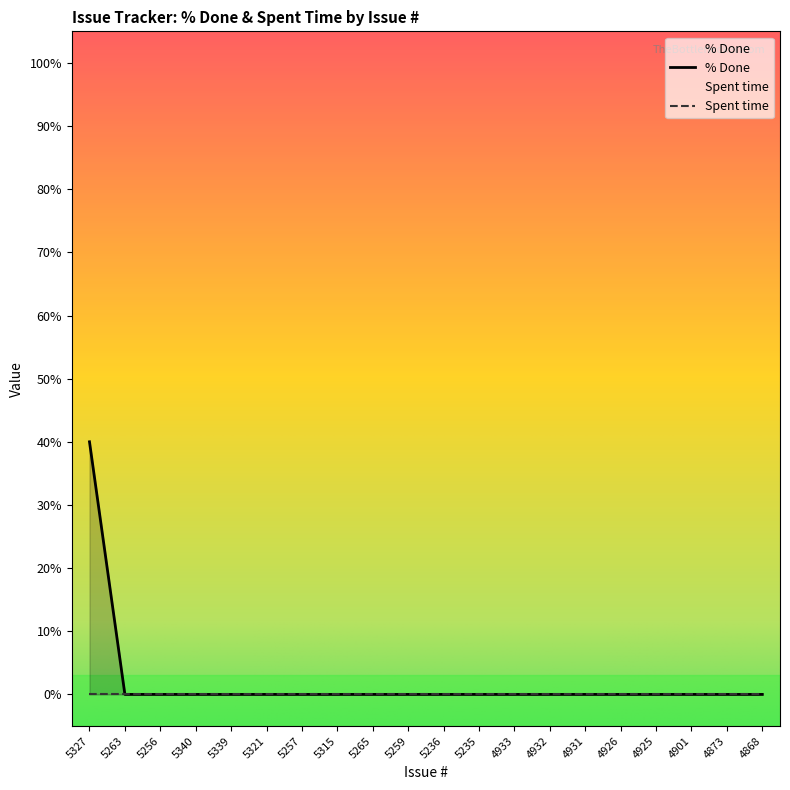

Which label corresponds to the largest value in the chart?

5327